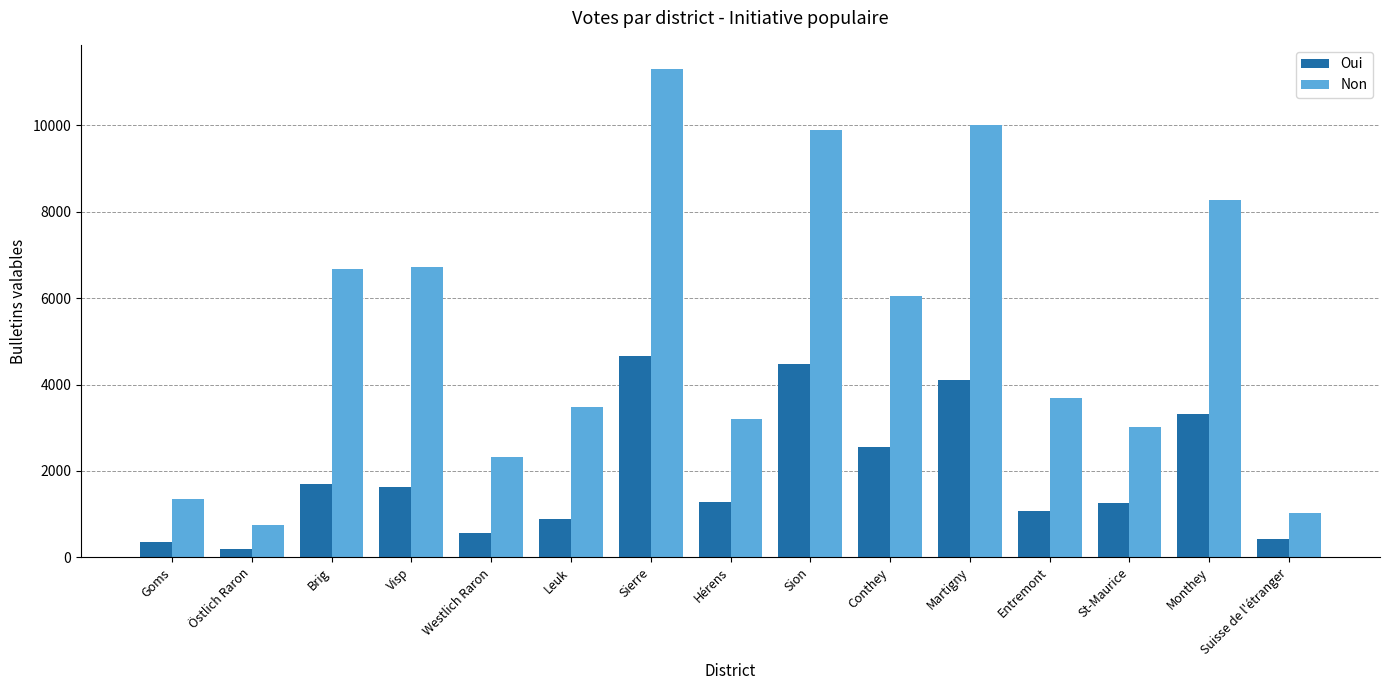

How many data points does each series have?

15